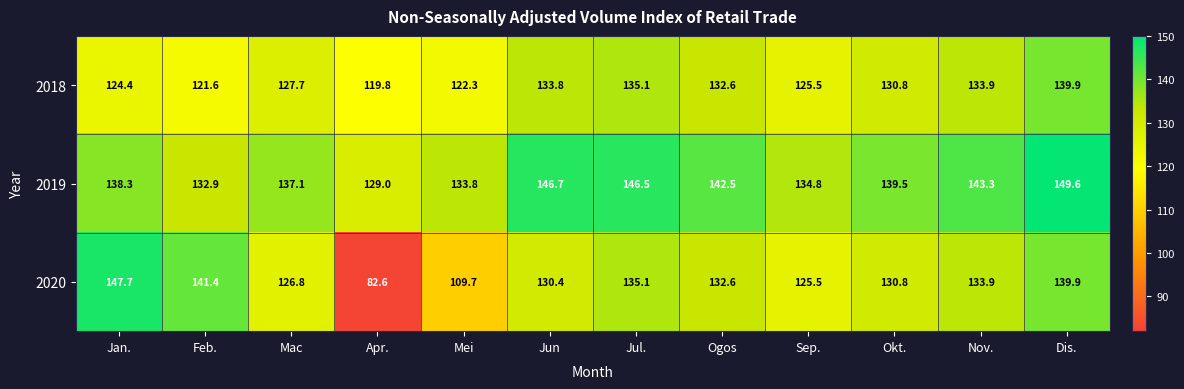

Which category has the highest value across all series?

Dis.